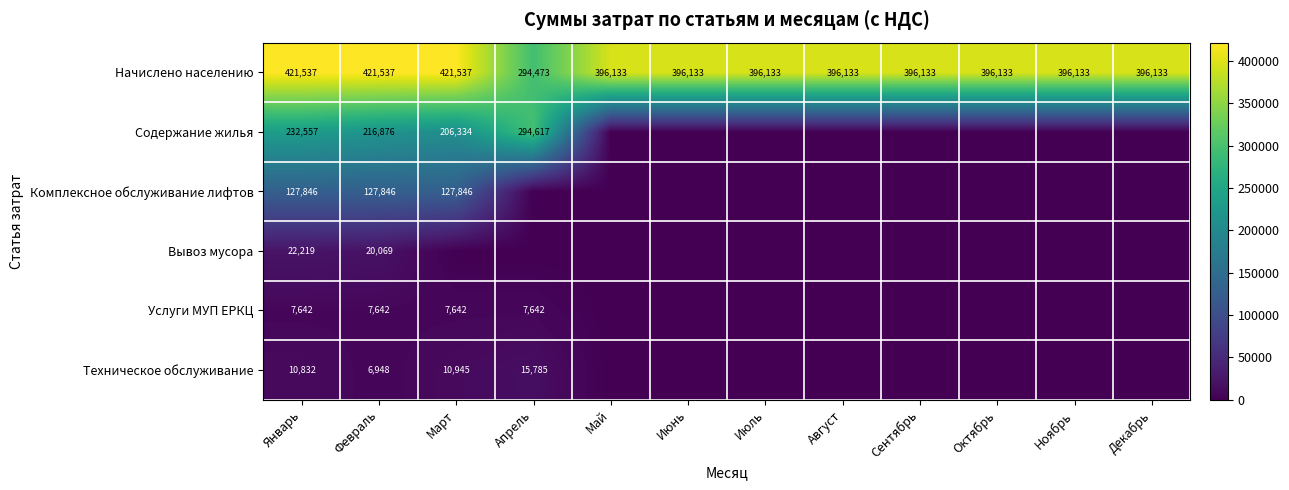

How many Начислено населению values are between 396133 and 421537?

11